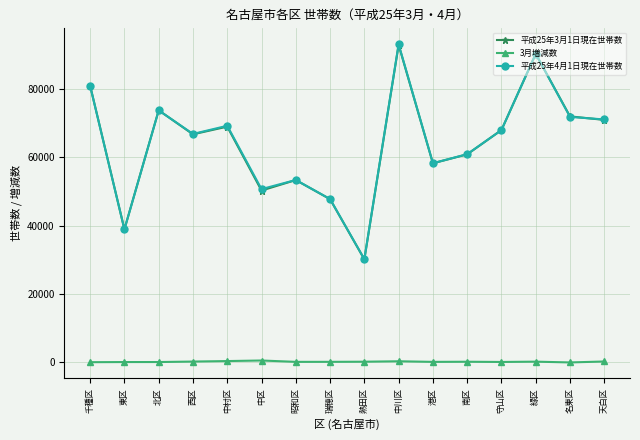

What is the label of the 2nd point from the right?

名東区